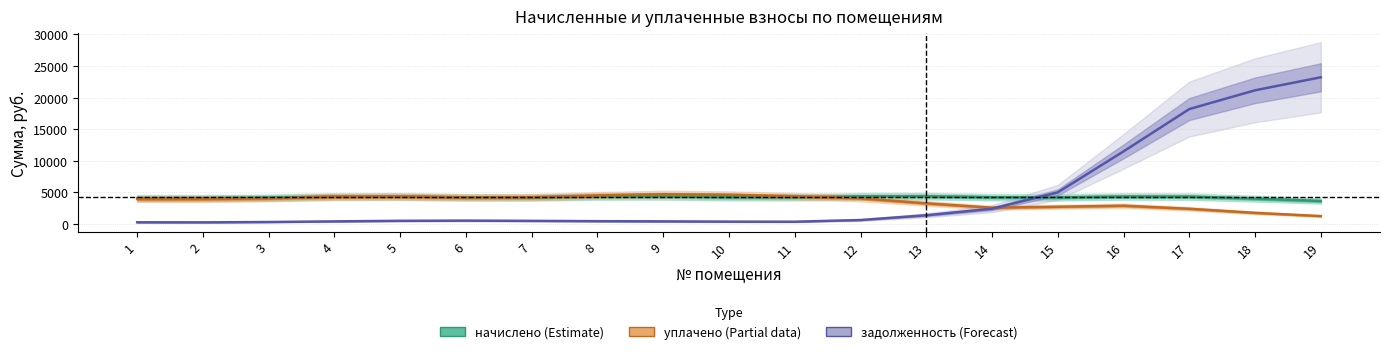

Which series has the largest total across all categories?

задолженность (Forecast)